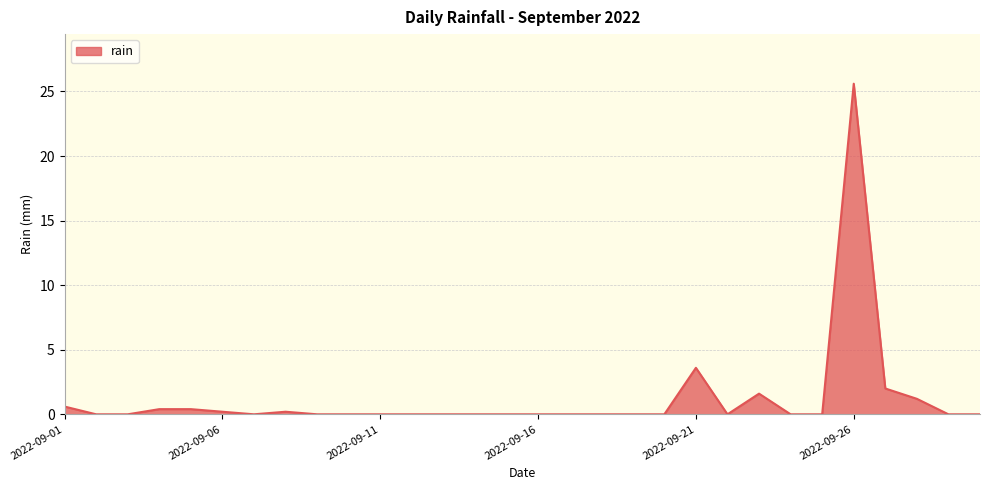

What is the maximum value shown in the chart?

25.6